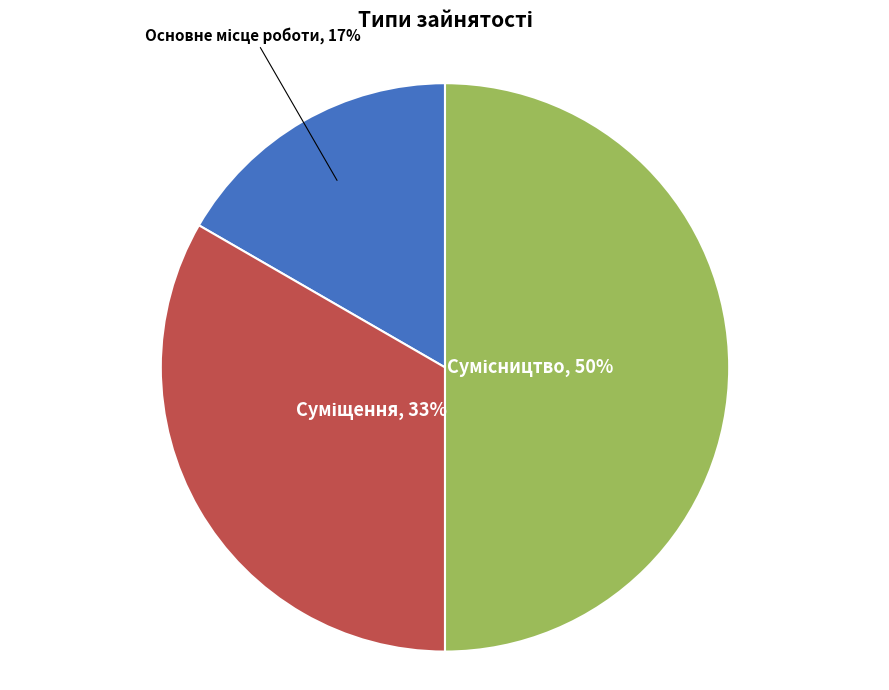

To the nearest percent, what is the average slice percentage?

33%